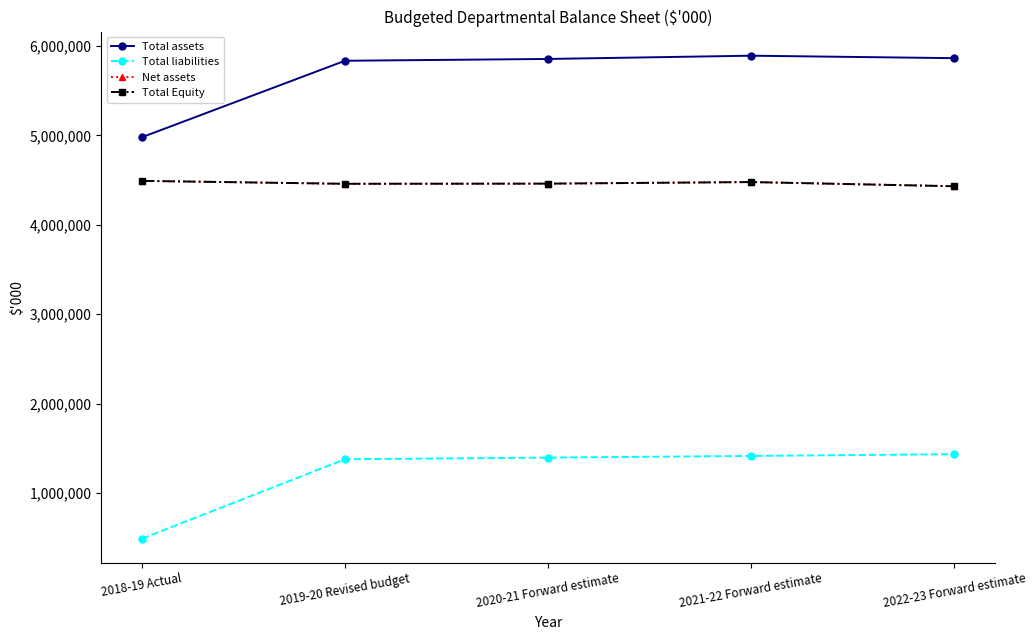

What is the label of the 5th point from the left?

2022-23 Forward estimate